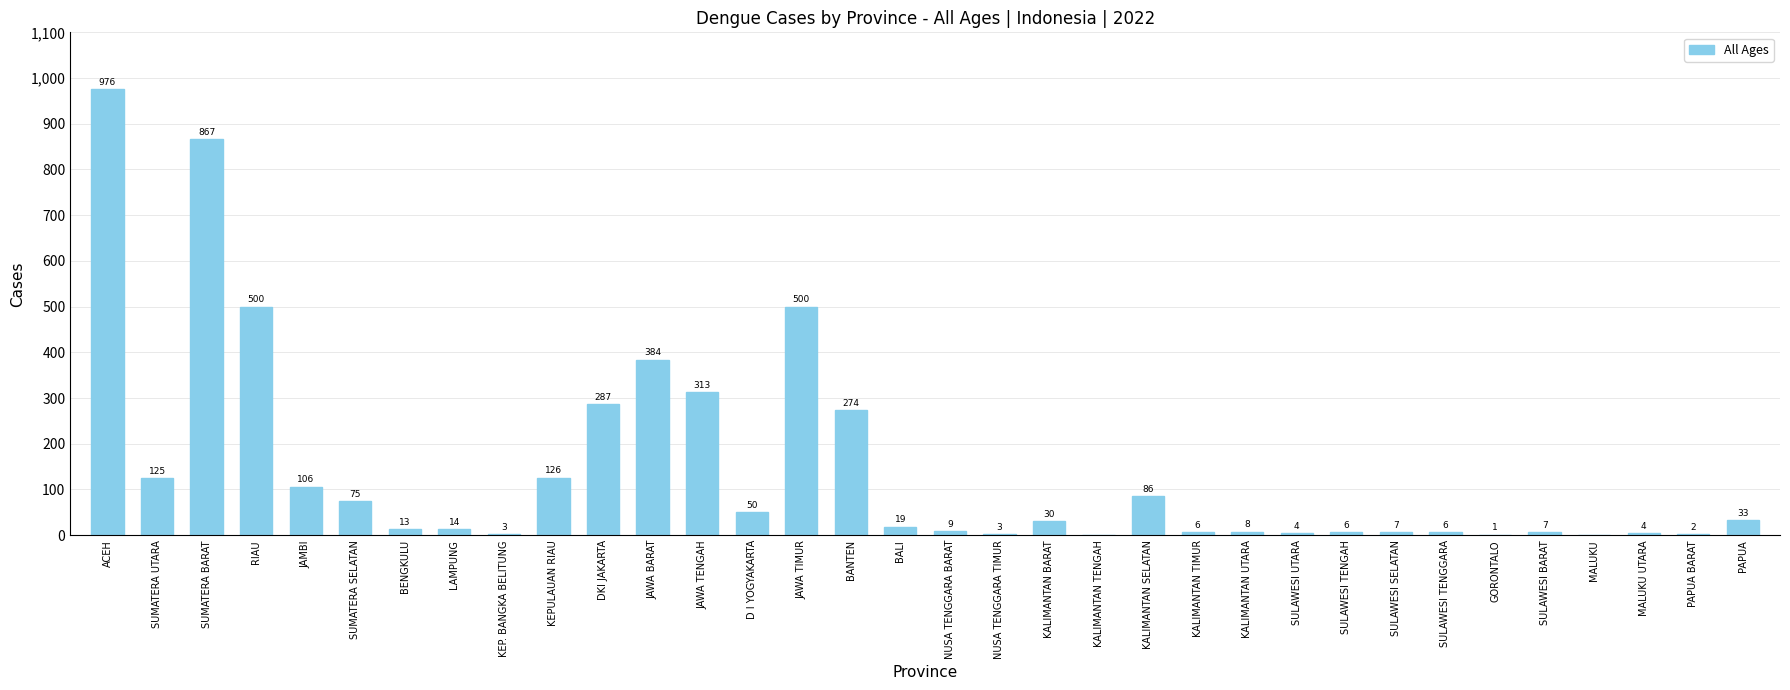

Are the bars grouped side by side (vs. stacked)?

No